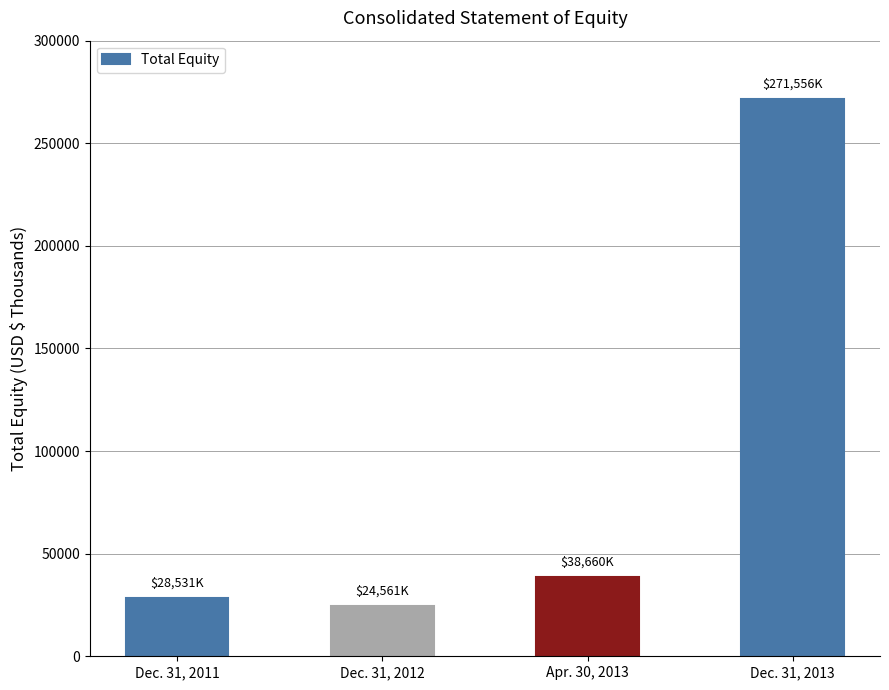

Is it true that the value at Dec. 31, 2012 is 24561?

True